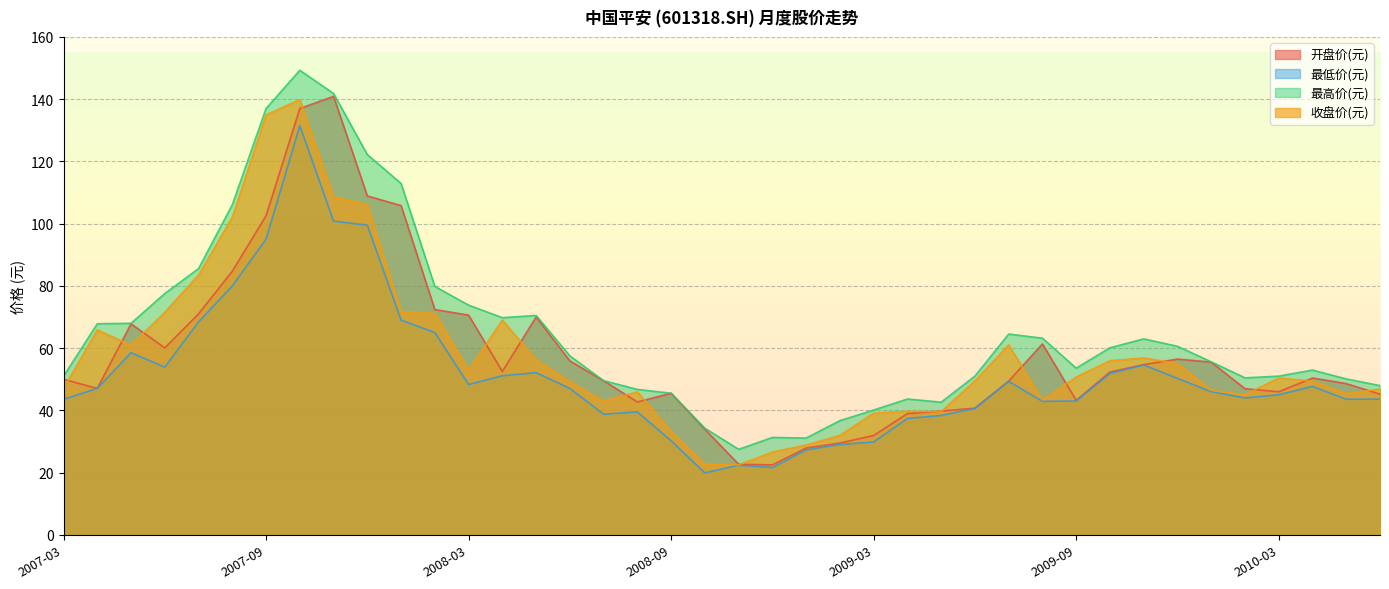

Rank the series by their maximum value, from highest to lowest.

最高价(元), 开盘价(元), 收盘价(元), 最低价(元)